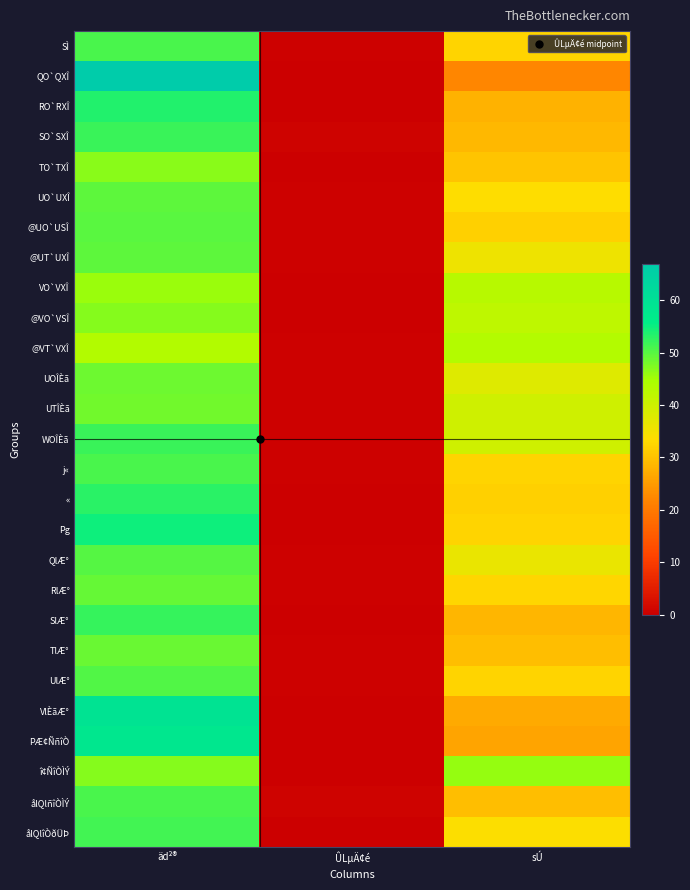

Reading left to right, transcribe all the data shown in this chart.

SÌ: äd²®=51.0	ÛLµÄ¢é=0.3	sÚ=32.4
QO`QXÎ: äd²®=67.0	ÛLµÄ¢é=-0.0	sÚ=22.2
RO`RXÎ: äd²®=53.6	ÛLµÄ¢é=0.2	sÚ=27.9
SO`SXÎ: äd²®=51.9	ÛLµÄ¢é=0.7	sÚ=28.6
TO`TXÎ: äd²®=46.7	ÛLµÄ¢é=0.1	sÚ=30.1
UO`UXÎ: äd²®=49.7	ÛLµÄ¢é=0.3	sÚ=33.5
@UO`USÎ: äd²®=49.9	ÛLµÄ¢é=0.4	sÚ=31.7
@UT`UXÎ: äd²®=49.5	ÛLµÄ¢é=0.3	sÚ=35.6
VO`VXÎ: äd²®=45.6	ÛLµÄ¢é=0.2	sÚ=42.7
@VO`VSÎ: äd²®=47.1	ÛLµÄ¢é=0.1	sÚ=42.1
@VT`VXÎ: äd²®=43.7	ÛLµÄ¢é=0.3	sÚ=43.3
UOÎÈã: äd²®=48.6	ÛLµÄ¢é=0.3	sÚ=37.8
UTÎÈã: äd²®=48.2	ÛLµÄ¢é=0.3	sÚ=39.9
WOÎÈã: äd²®=51.9	ÛLµÄ¢é=0.5	sÚ=39.9
j«: äd²®=50.8	ÛLµÄ¢é=0.3	sÚ=32.2
«: äd²®=53.0	ÛLµÄ¢é=0.2	sÚ=31.7
Pg: äd²®=54.8	ÛLµÄ¢é=0.2	sÚ=32.3
QlÆ°: äd²®=50.0	ÛLµÄ¢é=0.3	sÚ=36.2
RlÆ°: äd²®=49.1	ÛLµÄ¢é=0.4	sÚ=32.6
SlÆ°: äd²®=52.1	ÛLµÄ¢é=0.2	sÚ=28.3
TlÆ°: äd²®=48.7	ÛLµÄ¢é=0.3	sÚ=29.5
UlÆ°: äd²®=50.3	ÛLµÄ¢é=0.3	sÚ=32.4
VlÈãÆ°: äd²®=58.9	ÛLµÄ¢é=-0.0	sÚ=26.7
PÆ¢ÑñîÒ: äd²®=57.9	ÛLµÄ¢é=0.2	sÚ=26.0
î¢ÑîÒÌÝ: äd²®=47.1	ÛLµÄ¢é=0.2	sÚ=45.9
ålQlñîÒÌÝ: äd²®=50.8	ÛLµÄ¢é=0.6	sÚ=29.5
ålQlîÒðÜÞ: äd²®=51.4	ÛLµÄ¢é=0.0	sÚ=34.0